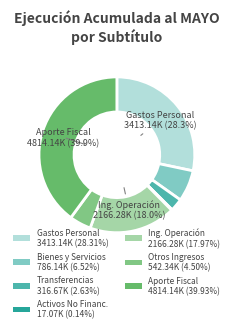

Which category has the smallest portion of the pie?

ADQUISICIÓN DE ACTIVOS NO FINANCIEROS